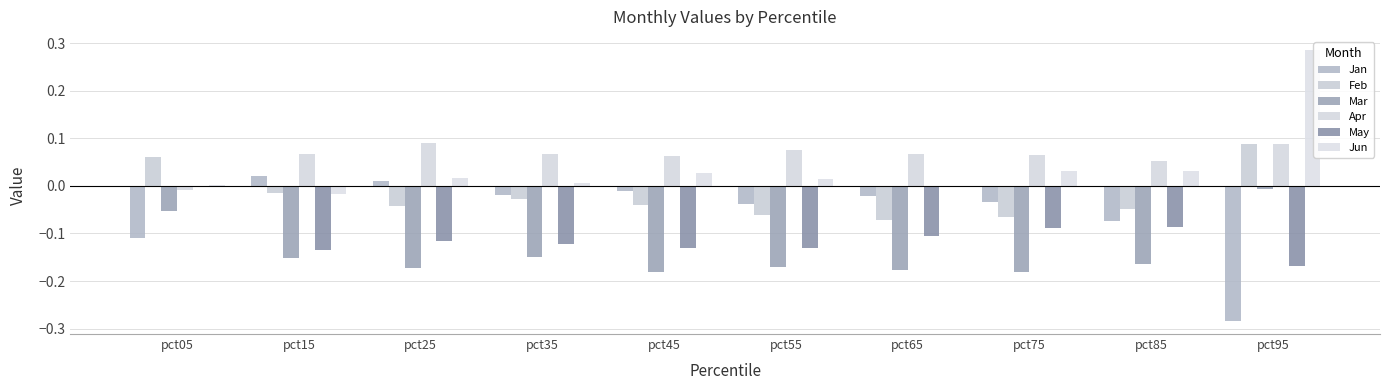

At which label does Feb reach its peak?

pct95